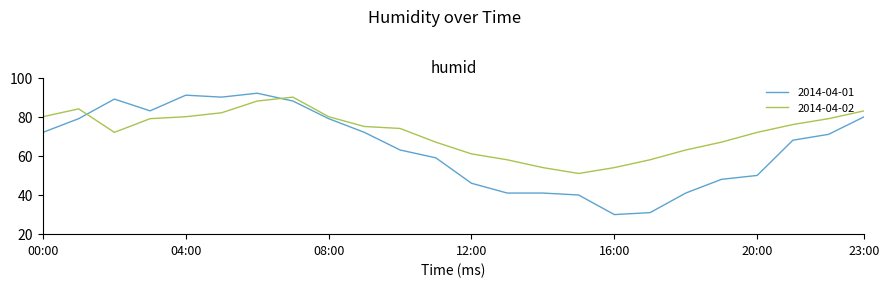

Count the number of data series in this chart.

2